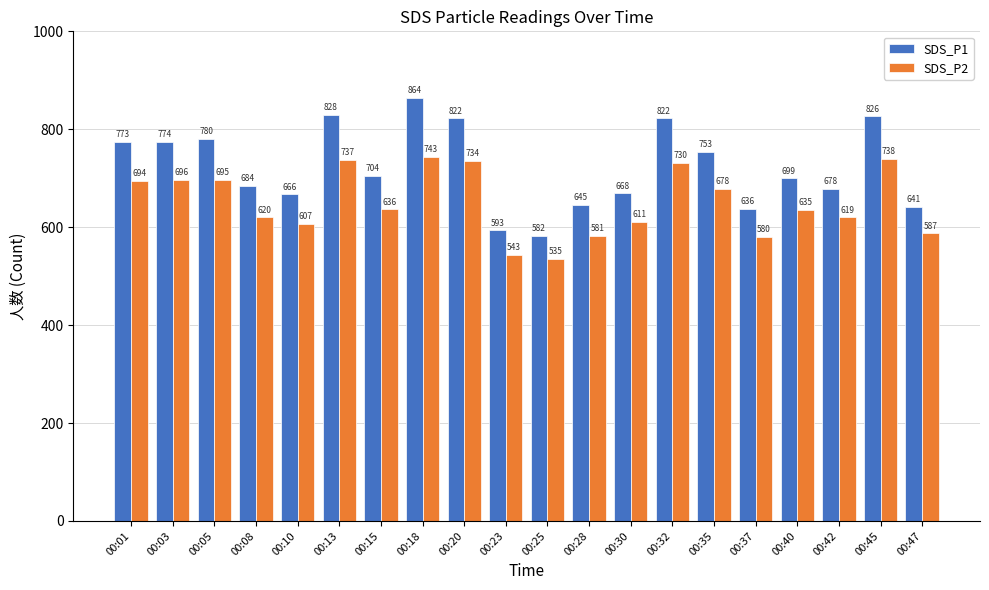

The value of SDS_P2 at 00:20 is 256.8. True or false?

False